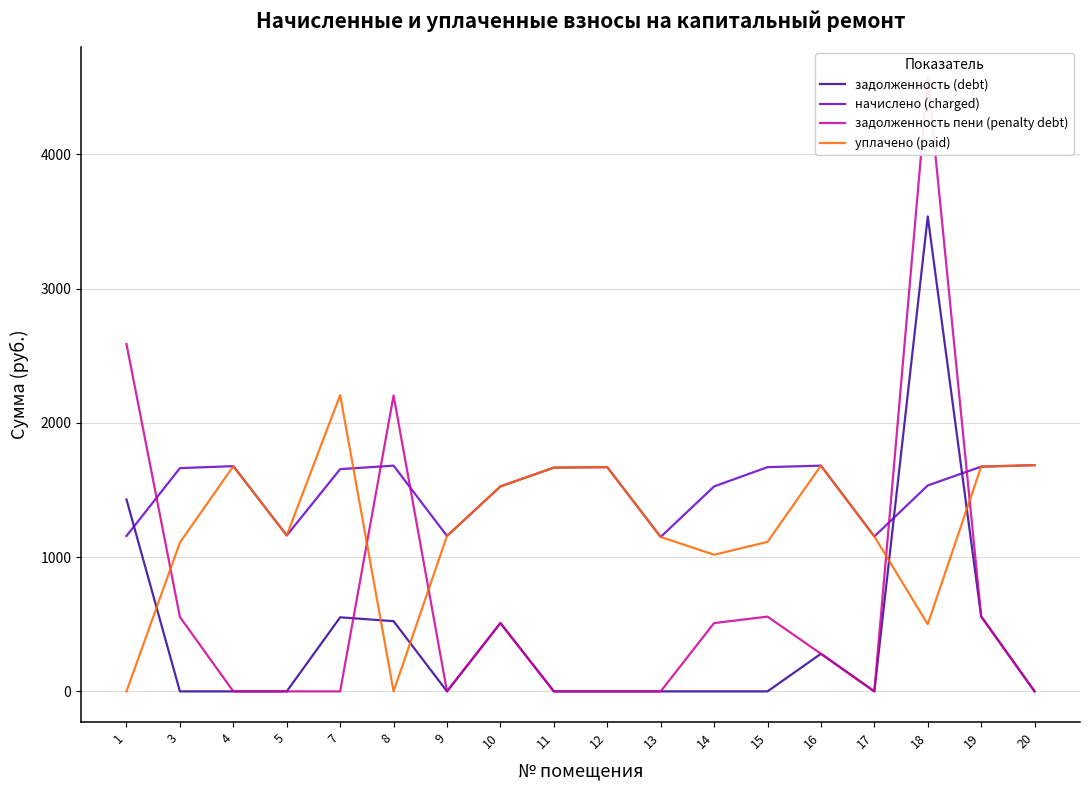

After their last crossing, which series has the higher values: начислено (charged) or задолженность пени (penalty debt)?

начислено (charged)